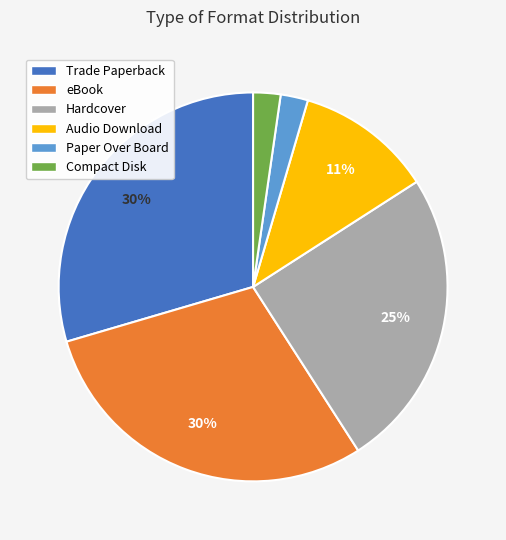

Is the sum of eBook and Paper Over Board greater than half?

No